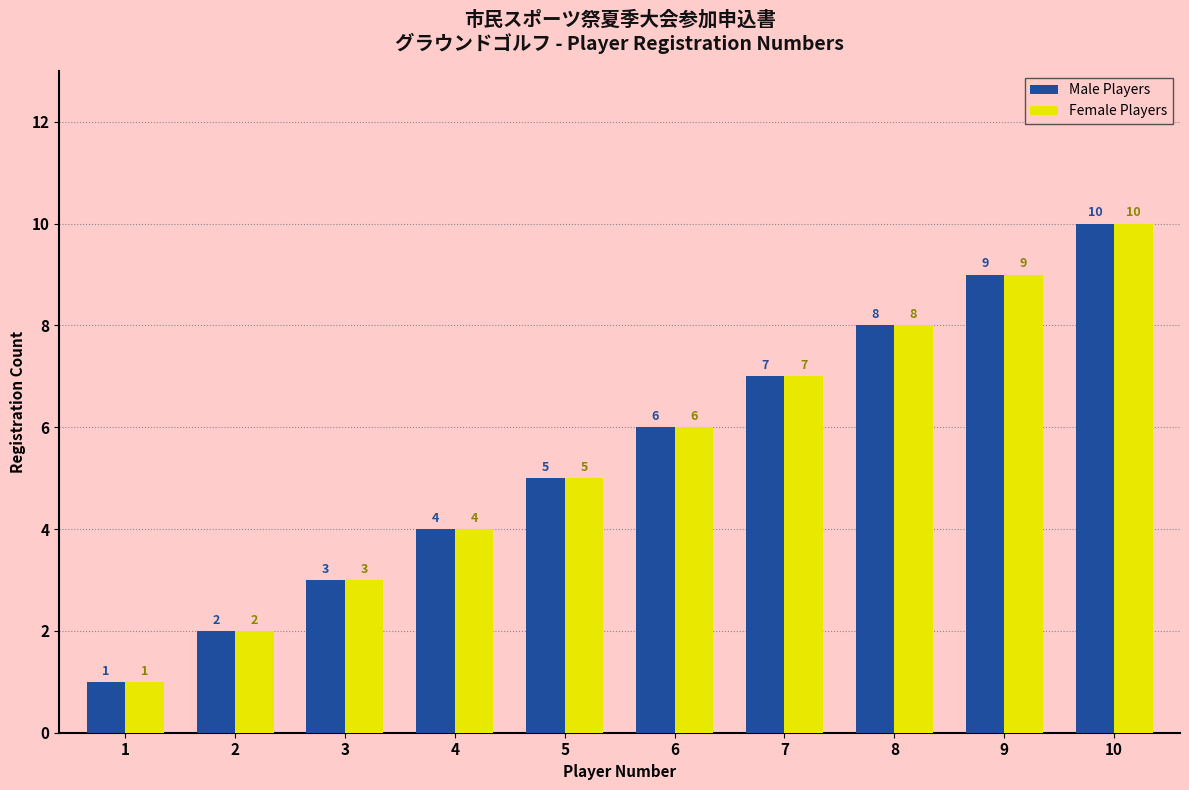

True or false: Male Players has a value of 0 at 1.

False